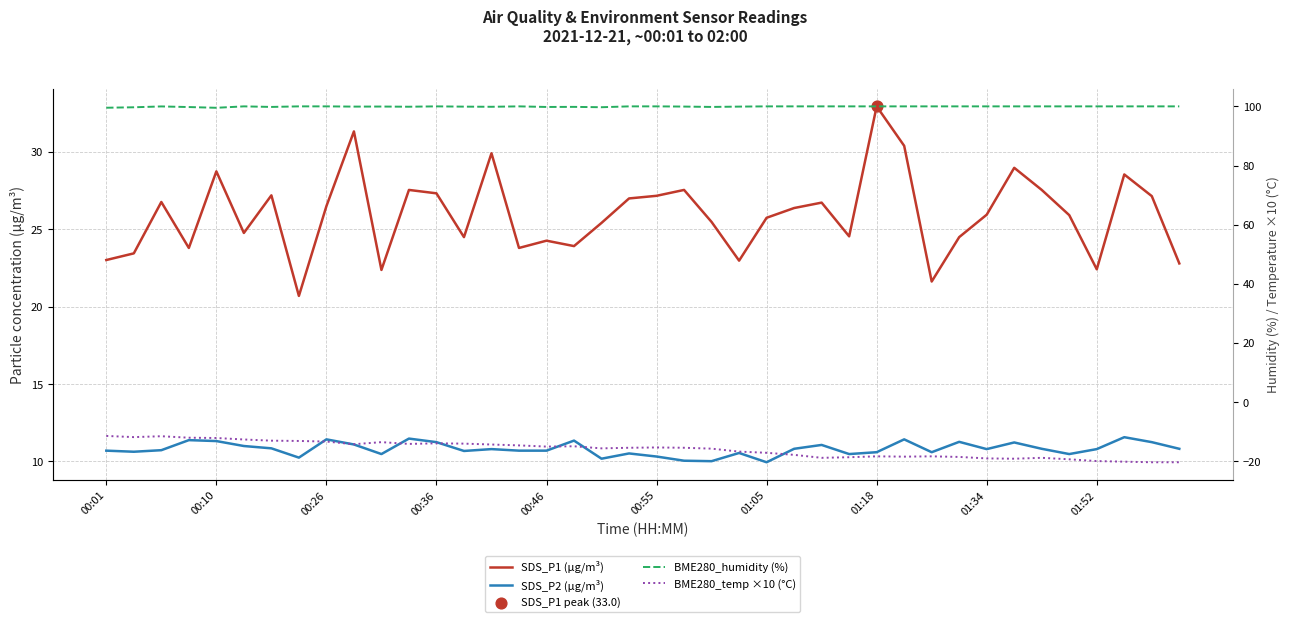

Which series reaches the maximum Y coordinate?

BME280_humidity (%)